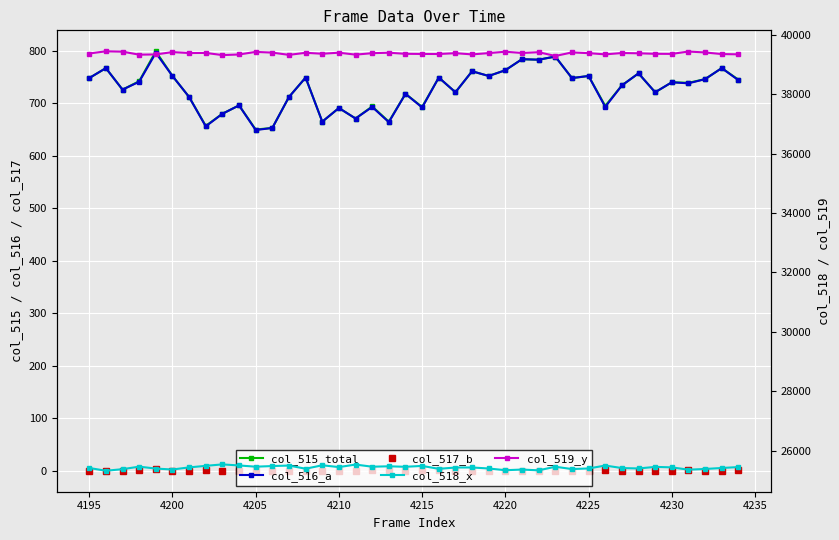

What are all the series names shown in the legend?

col_515_total, col_516_a, col_517_b, col_518_x, col_519_y